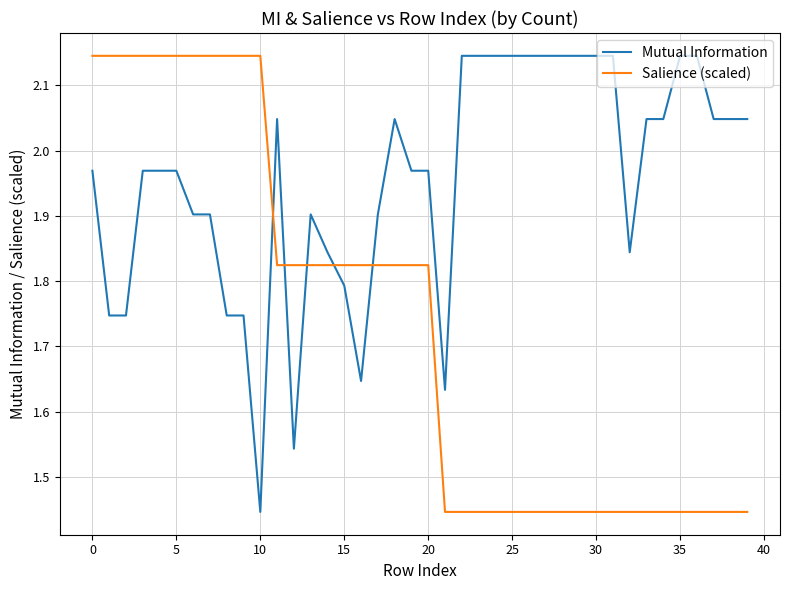

Which series ends up on top after the final intersection of Salience (scaled) and Mutual Information?

Mutual Information